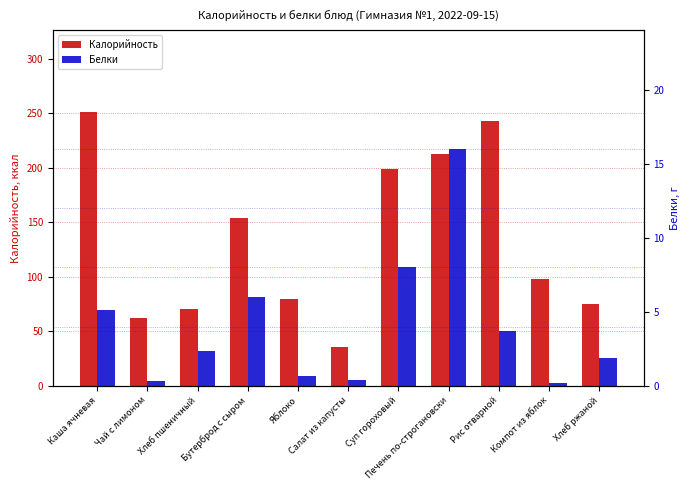

What position from the left is Хлеб пшеничный?

3